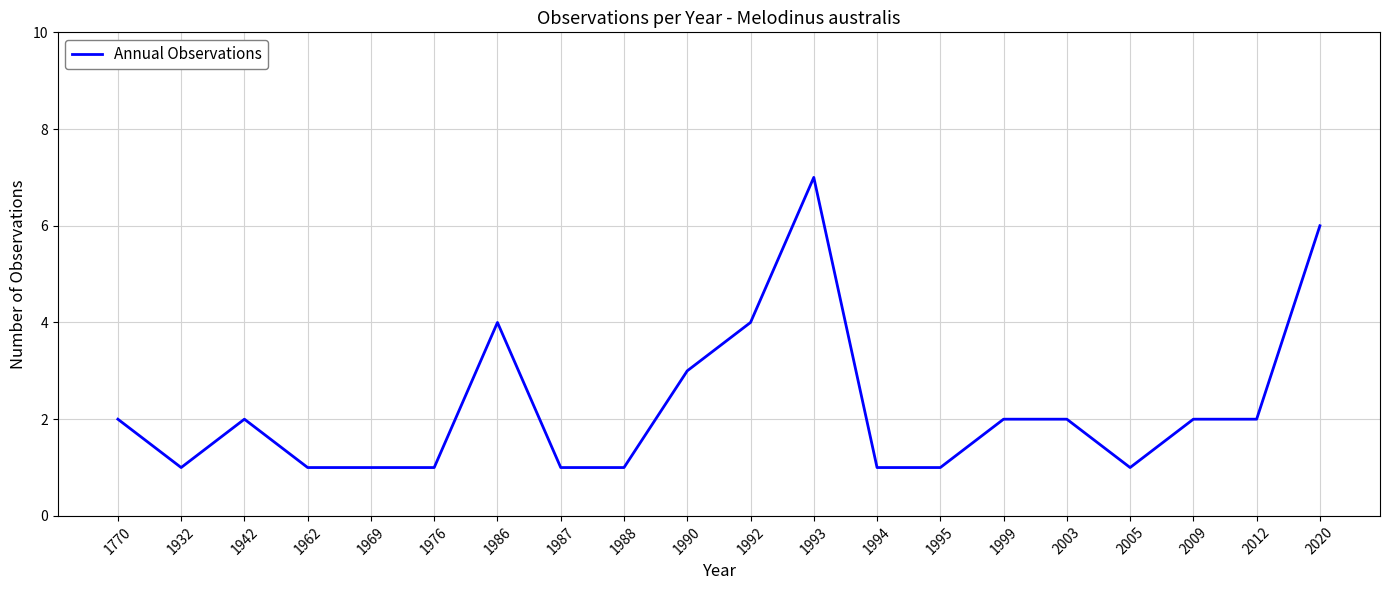

How many series are shown in this chart?

1